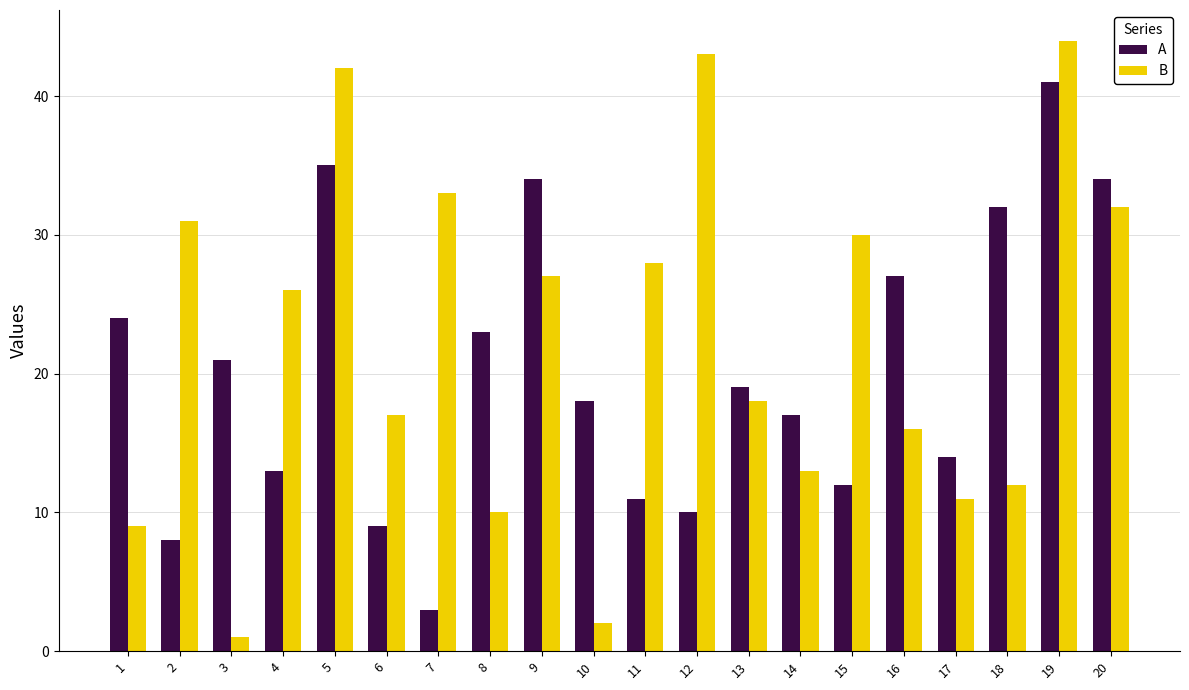

At which category is the sum across all series the highest?

19